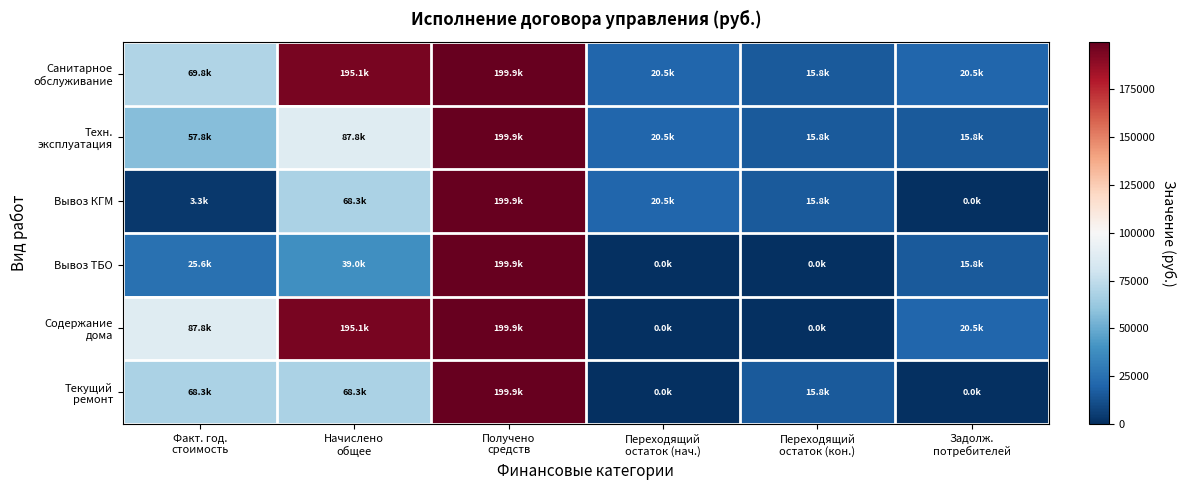

List the series in order of their peak value, highest first.

Санитарное обслуживание, Техн. эксплуатация, Вывоз КГМ, Вывоз ТБО, Содержание дома, Текущий ремонт